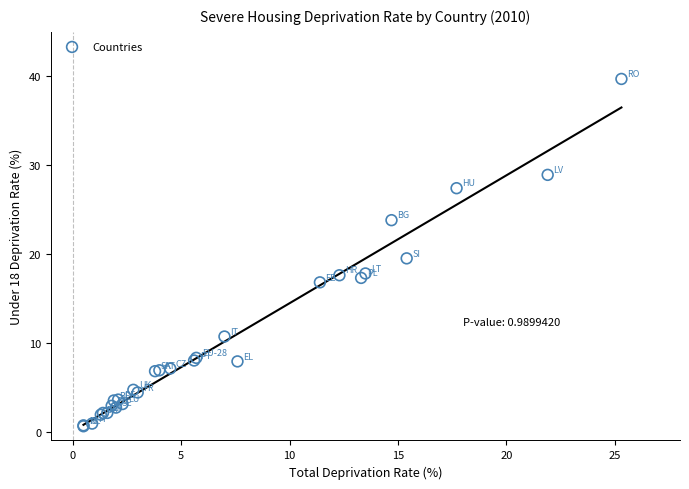

What Y value in the scatter plot is closest to 20?

19.5